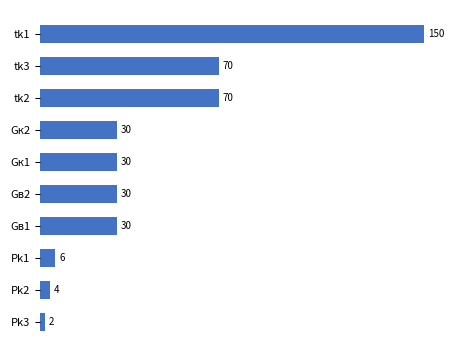

What is the ratio of the value at tk1 to the value at Gк1?

5.0